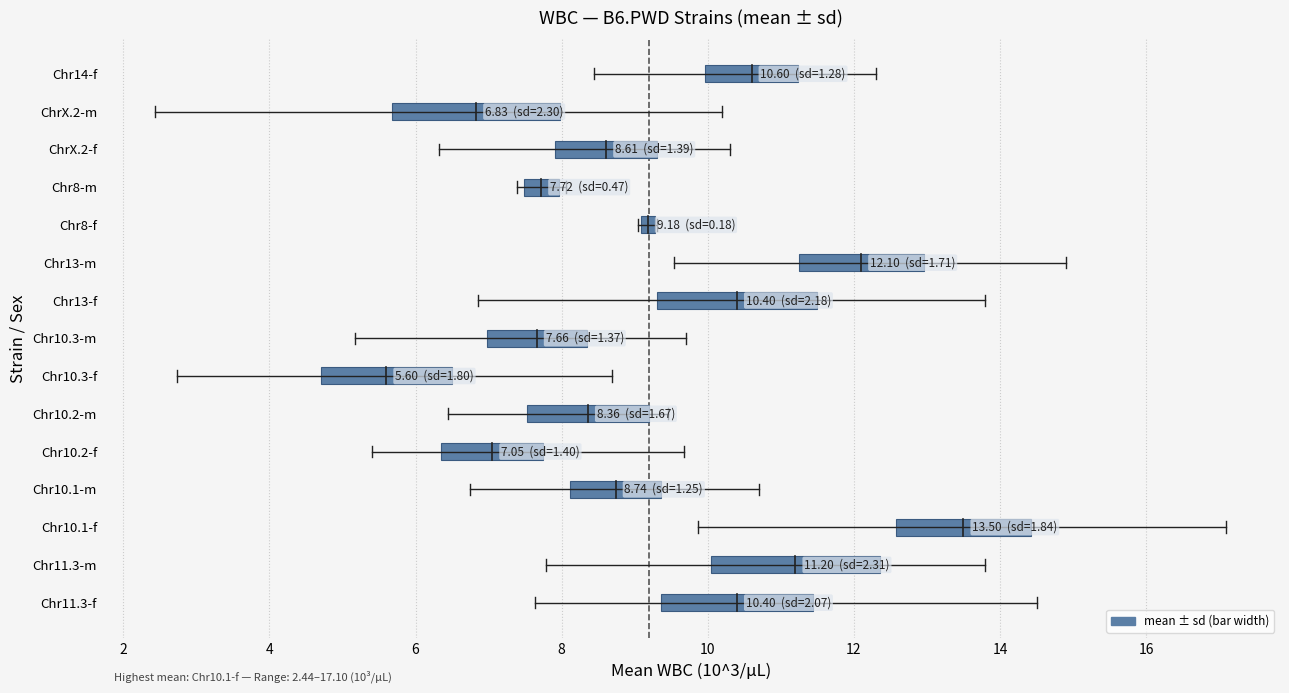

Read the mean value at ChrX.2-m.

6.8